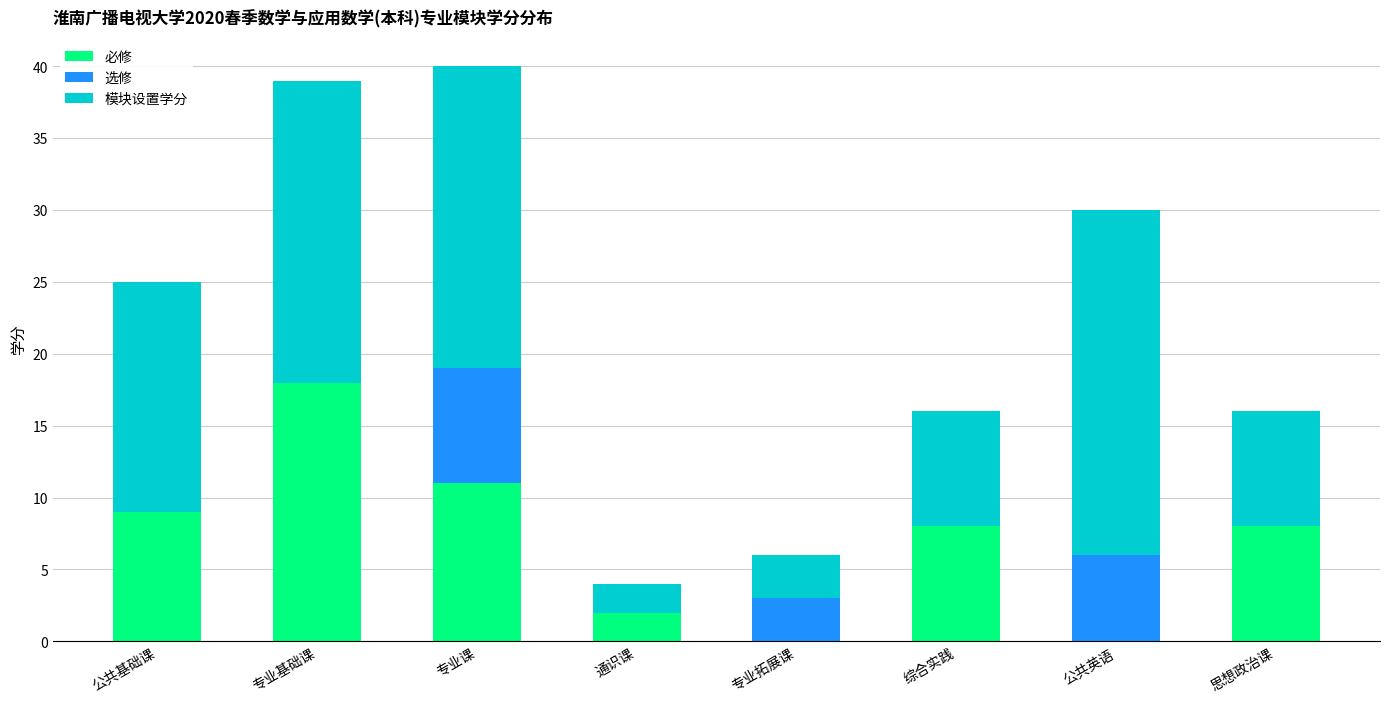

The 必修 series shows 11 at 公共英语. True or false?

False